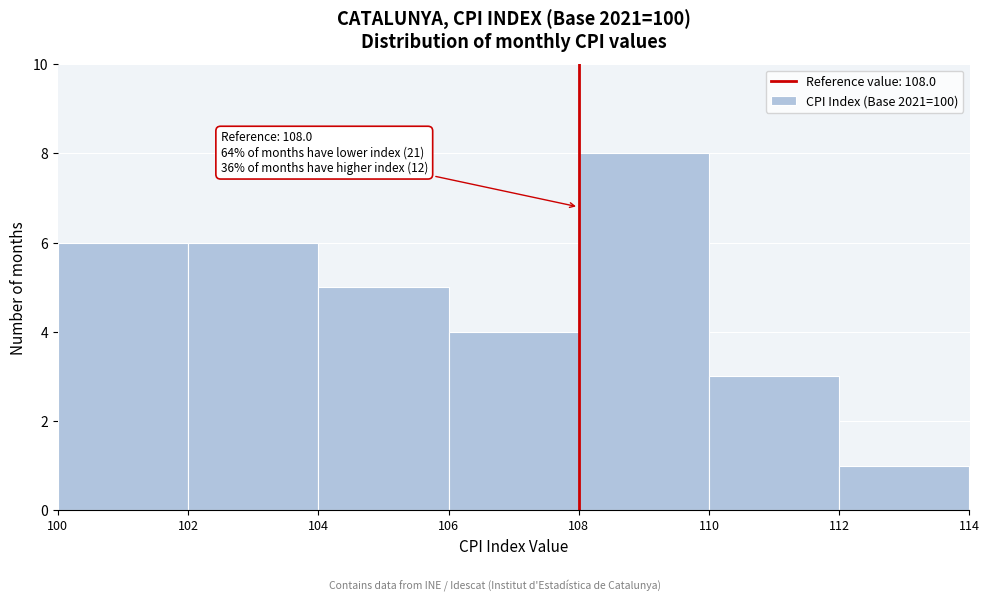

Which range on the x-axis has the tallest bar?

108 to 110